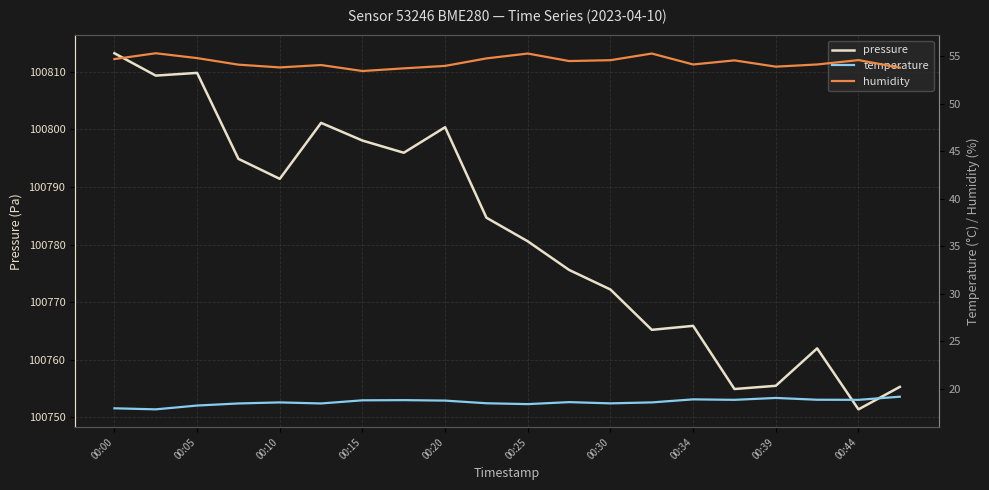

In humidity, how many points are lower than both neighbors (excluding endpoints)?

5